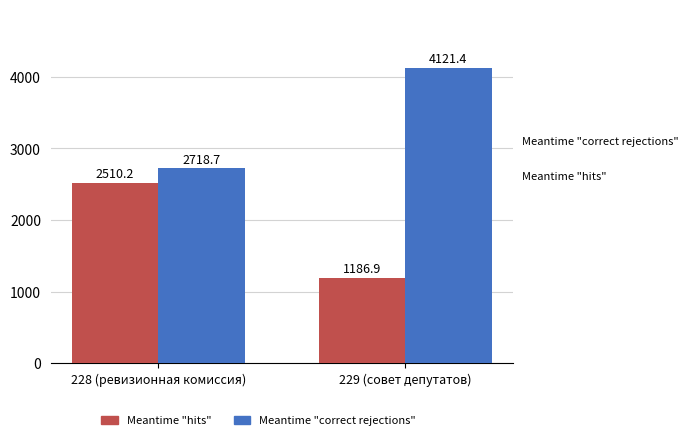

Reading right to left, list all the values displayed in this chart.

Meantime "hits": 229 (совет депутатов)=1186.9	228 (ревизионная комиссия)=2510.2
Meantime "correct rejections": 229 (совет депутатов)=4121.4	228 (ревизионная комиссия)=2718.7